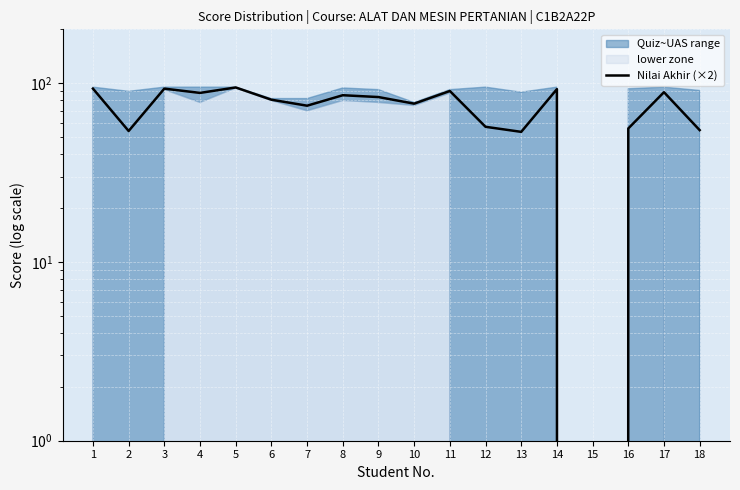

Is it true that the value at 13 is 24.5?

False